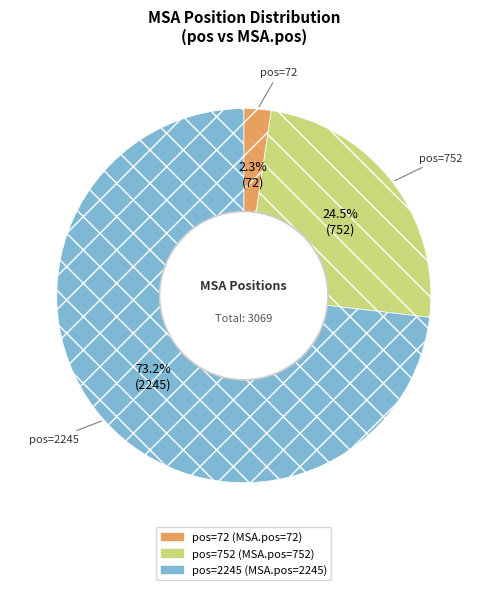

Does any single category account for the majority?

Yes